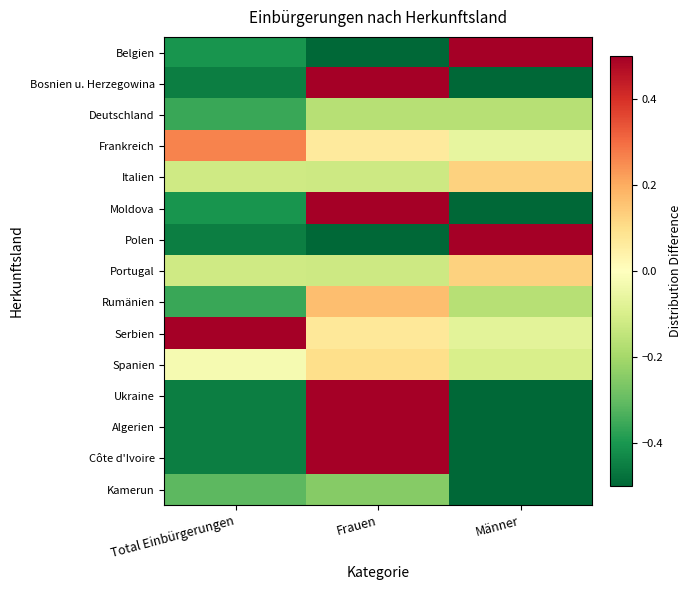

What is the total value across all series at Total Einbürgerungen?

-3.6